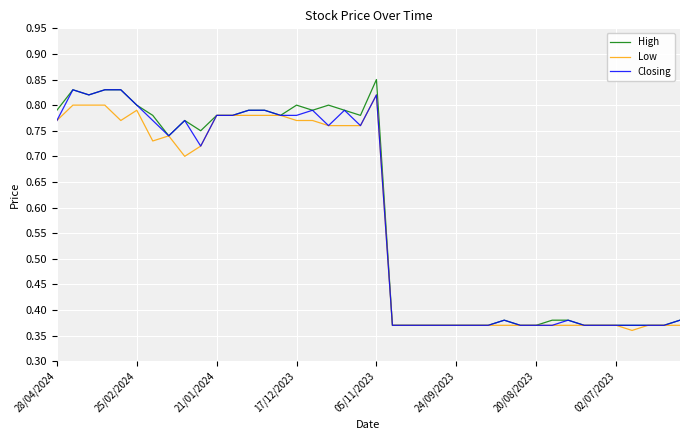

Reading left to right, list all the values displayed in this chart.

High: 0.8	0.8	0.8	0.8	0.8	0.8	0.8	0.7	0.8	0.8	0.8	0.8	0.8	0.8	0.8	0.8	0.8	0.8	0.8	0.8	0.8	0.4	0.4	0.4	0.4	0.4	0.4	0.4	0.4	0.4	0.4	0.4	0.4	0.4	0.4	0.4	0.4	0.4	0.4	0.4
Low: 0.8	0.8	0.8	0.8	0.8	0.8	0.7	0.7	0.7	0.7	0.8	0.8	0.8	0.8	0.8	0.8	0.8	0.8	0.8	0.8	0.8	0.4	0.4	0.4	0.4	0.4	0.4	0.4	0.4	0.4	0.4	0.4	0.4	0.4	0.4	0.4	0.4	0.4	0.4	0.4
Closing: 0.8	0.8	0.8	0.8	0.8	0.8	0.8	0.7	0.8	0.7	0.8	0.8	0.8	0.8	0.8	0.8	0.8	0.8	0.8	0.8	0.8	0.4	0.4	0.4	0.4	0.4	0.4	0.4	0.4	0.4	0.4	0.4	0.4	0.4	0.4	0.4	0.4	0.4	0.4	0.4